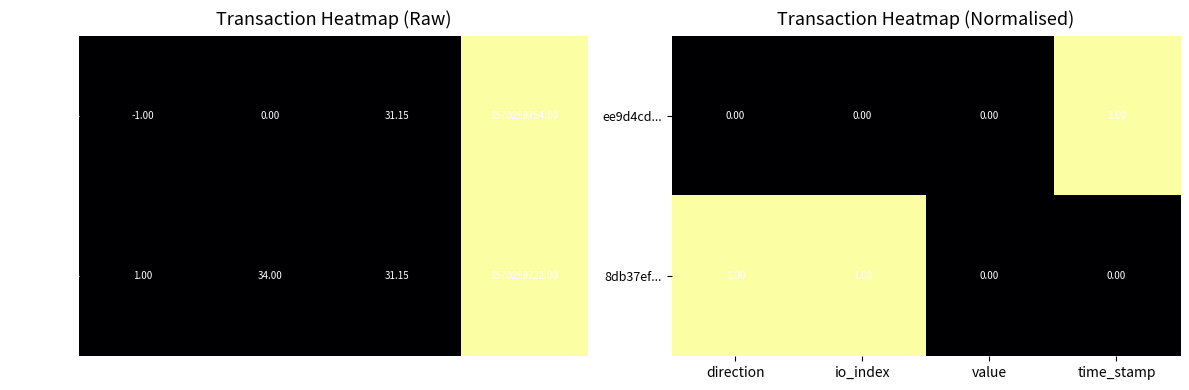

Rank the categories by 8db37ef... value from highest to lowest.

direction, io_index, value, time_stamp